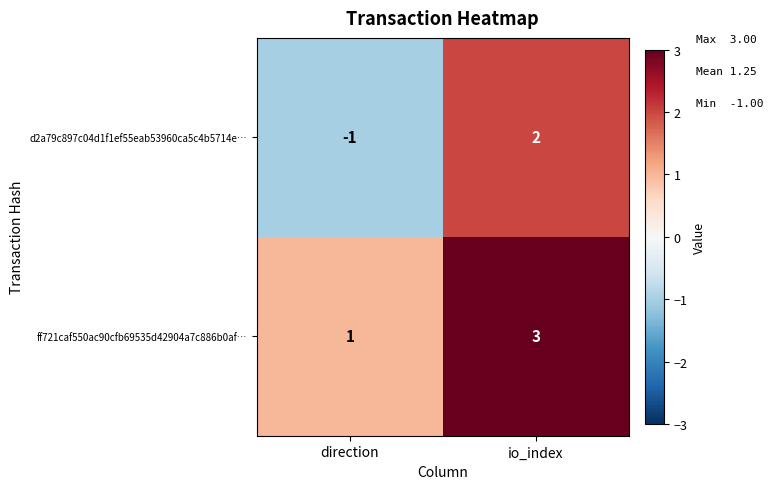

Reading left to right, list all the values displayed in this chart.

d2a79c897c04d1f1ef55eab53960ca5c4b5714e…: direction=-1	io_index=2
ff721caf550ac90cfb69535d42904a7c886b0af…: direction=1	io_index=3